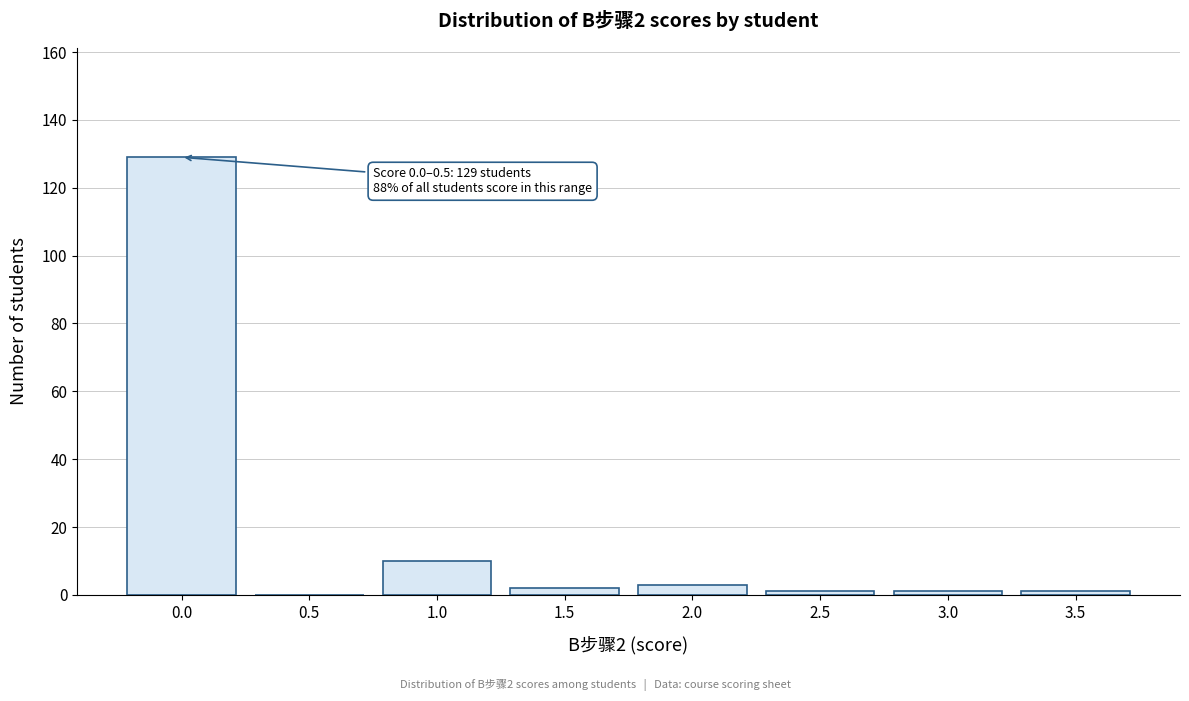

Reading right to left, what are all the values shown in this chart?

3.5=1	3.0=1	2.5=1	2.0=3	1.5=2	1.0=10	0.5=0	0.0=129